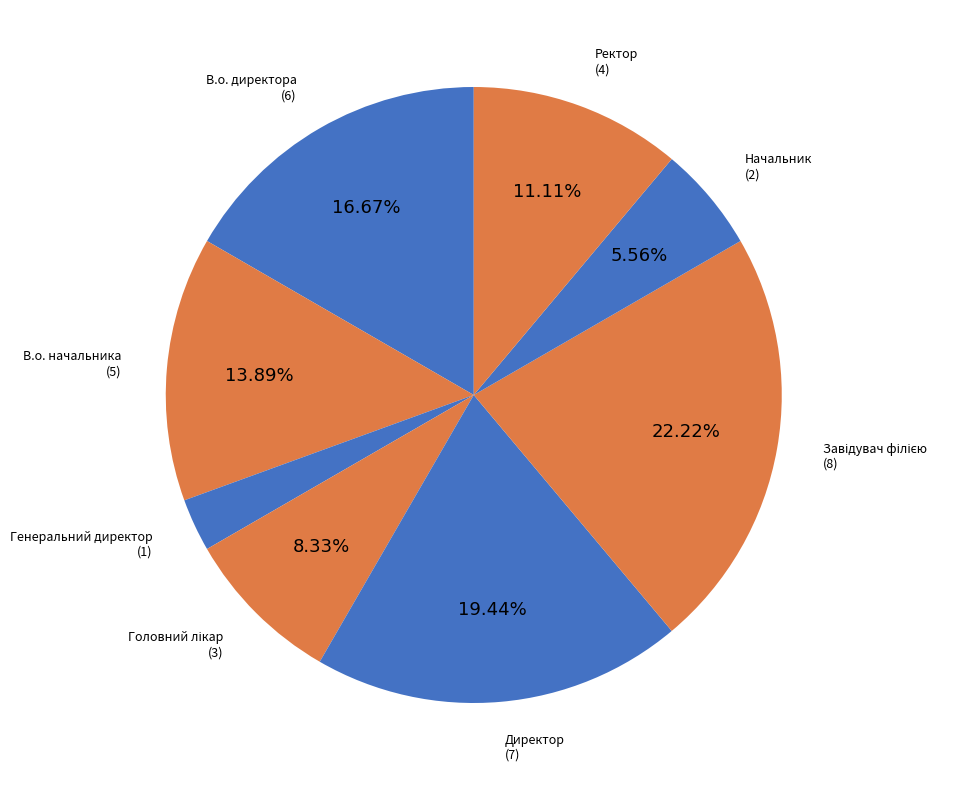

To the nearest percent, what is the average slice percentage?

12%